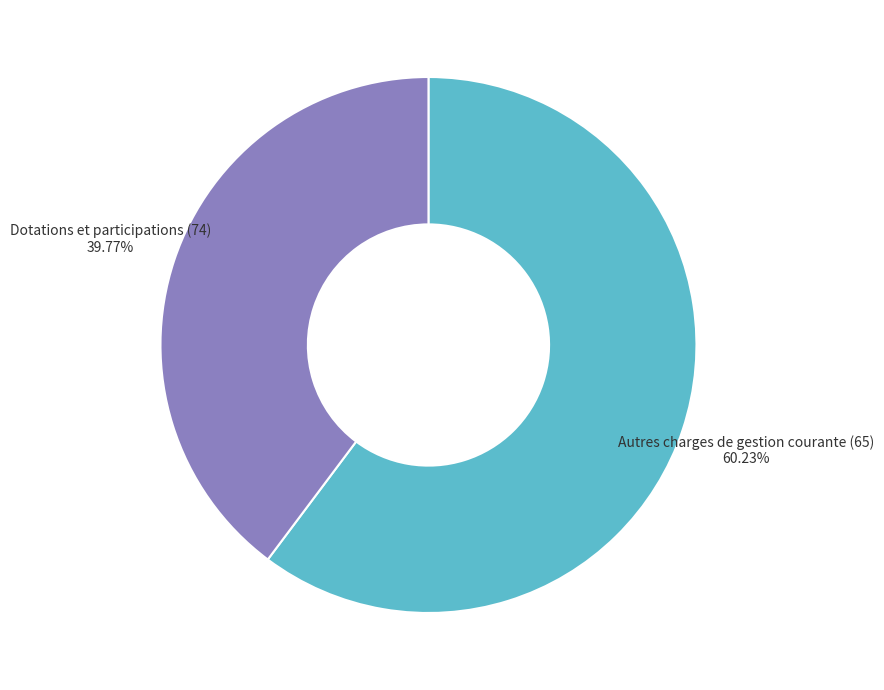

Count the number of slices in the pie.

2